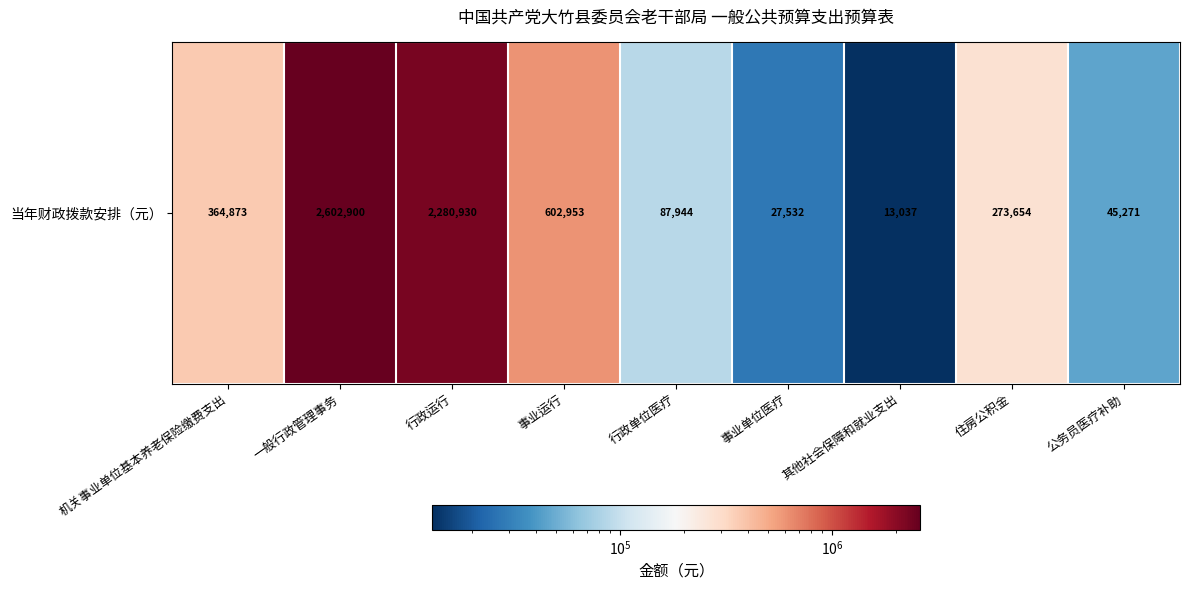

Rank the categories by value from highest to lowest.

一般行政管理事务, 行政运行, 事业运行, 机关事业单位基本养老保险缴费支出, 住房公积金, 行政单位医疗, 公务员医疗补助, 事业单位医疗, 其他社会保障和就业支出